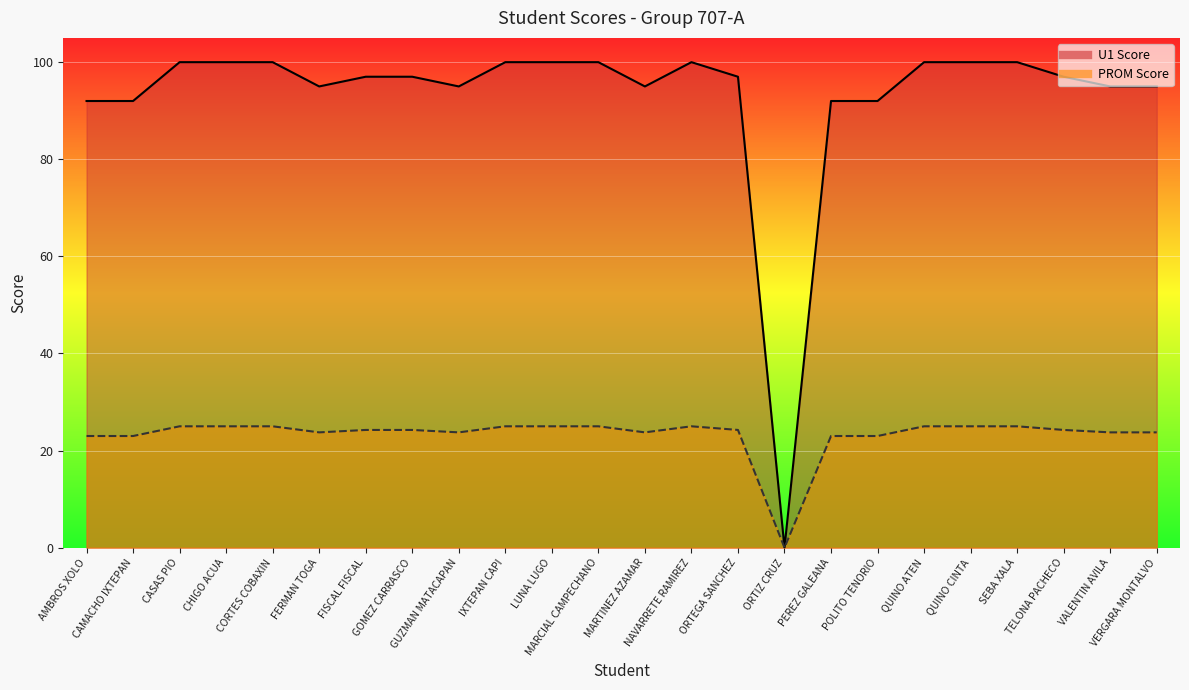

What is the spread (max minus min) of values at PEREZ GALEANA?

69.0